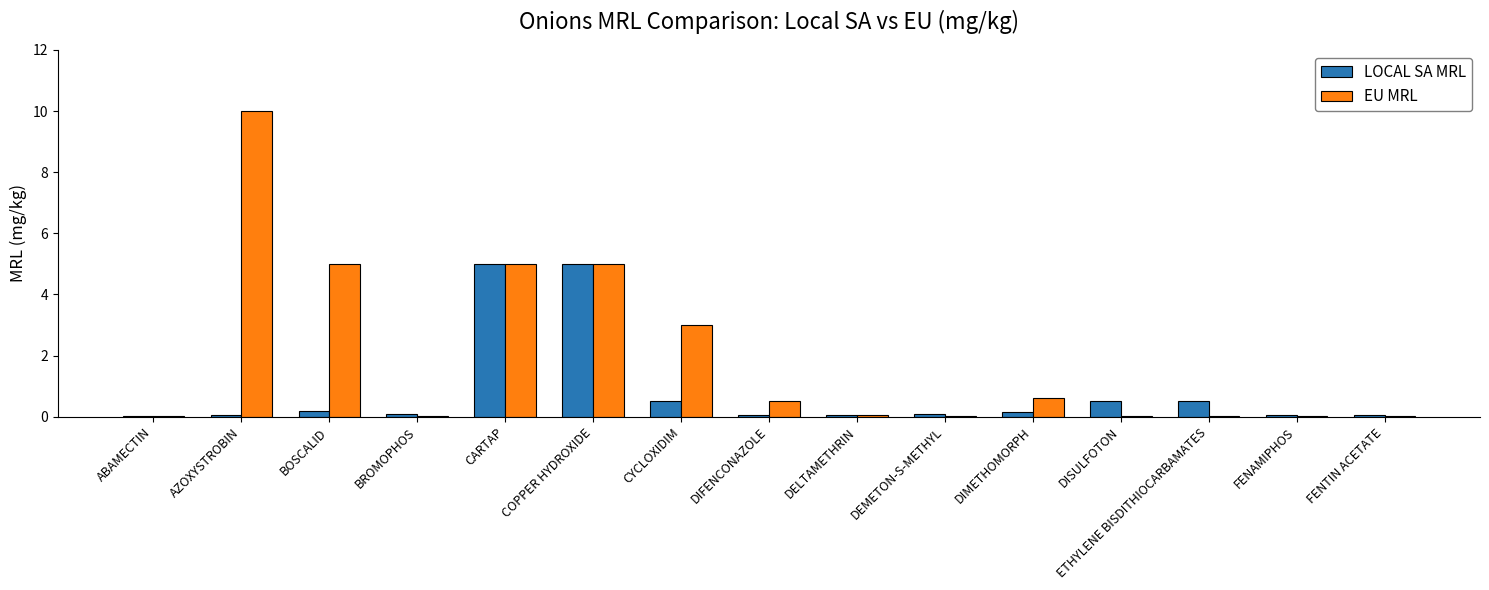

Between BROMOPHOS and CARTAP, which series saw the biggest shift?

EU MRL